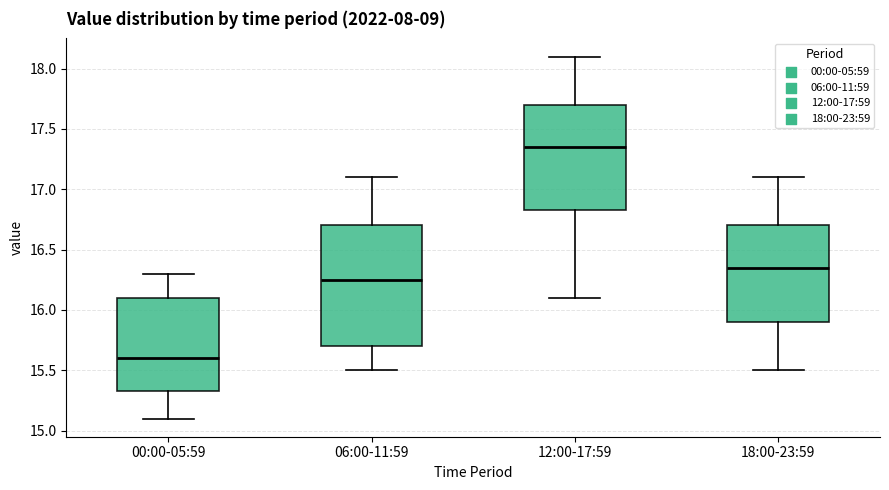

Which box has the lowest median line?

00:00-05:59